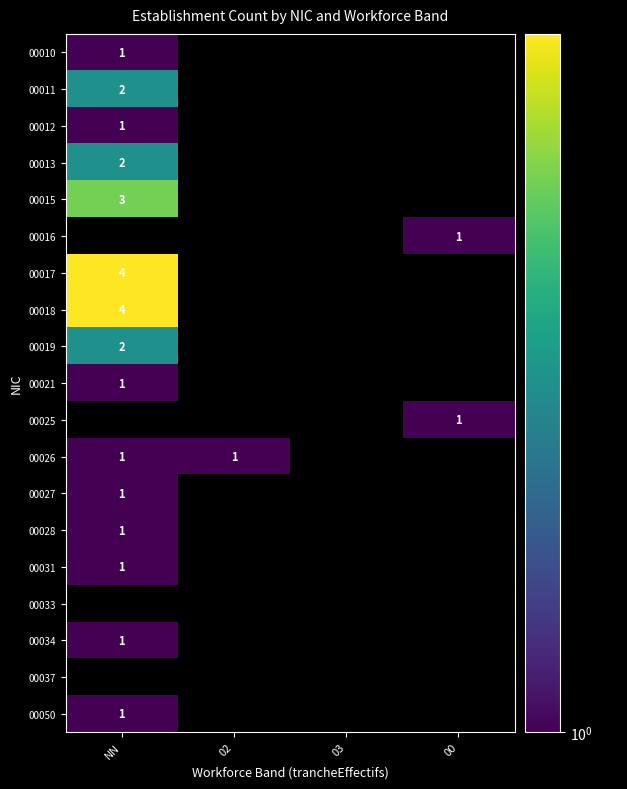

Count the number of categories in the chart.

4